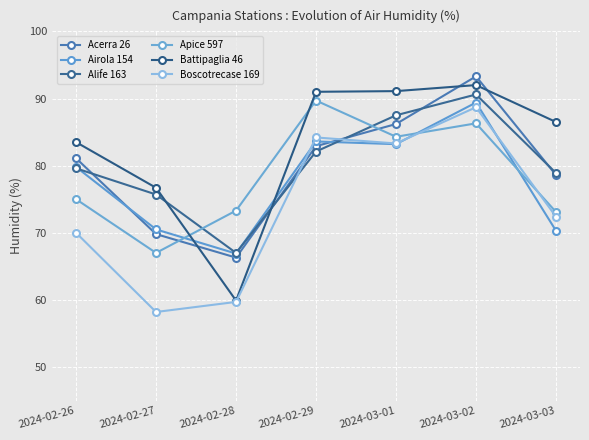

How many lines are shown in the chart?

6